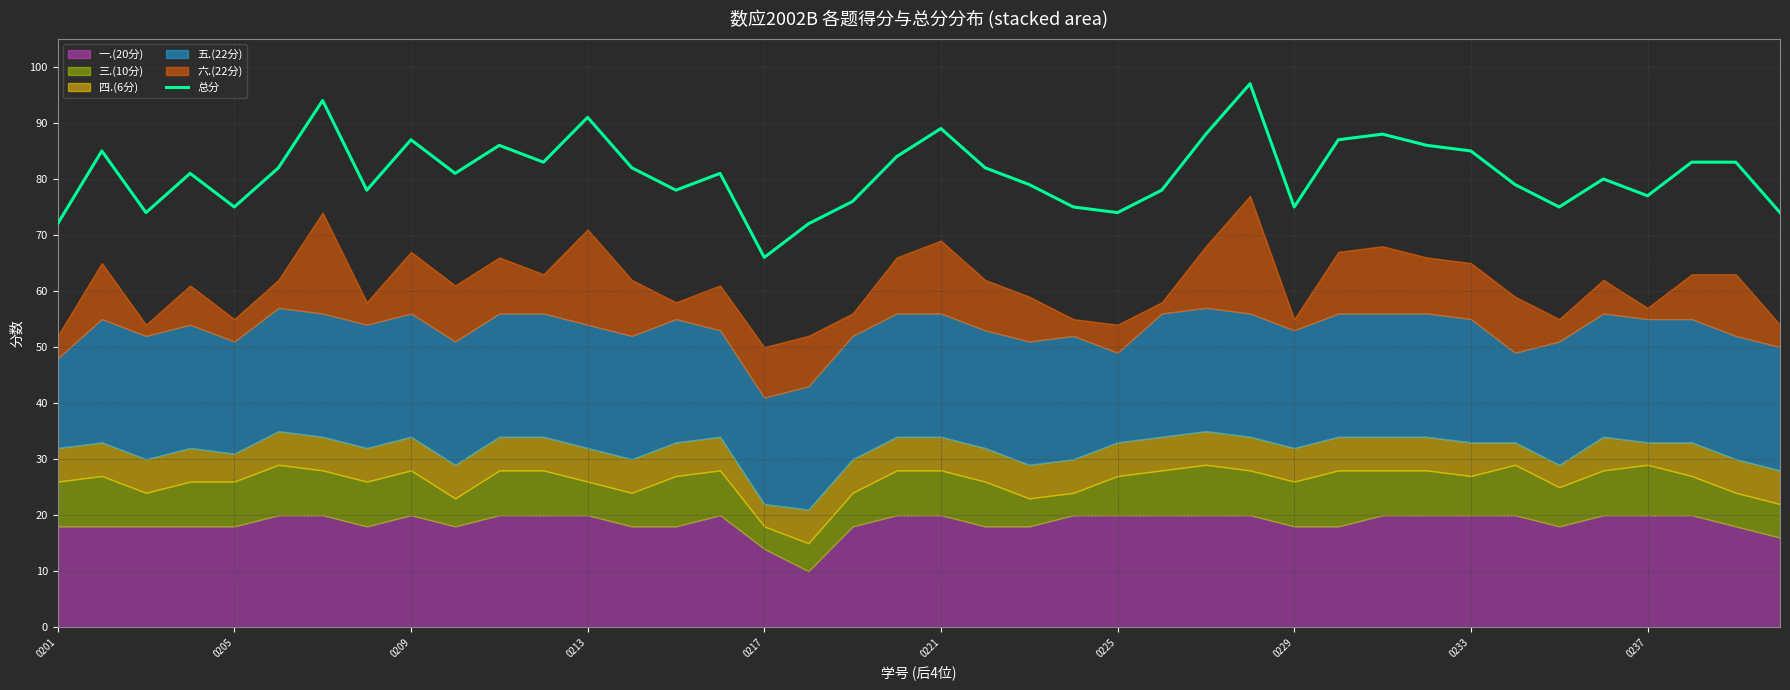

What is the smallest value displayed?

66